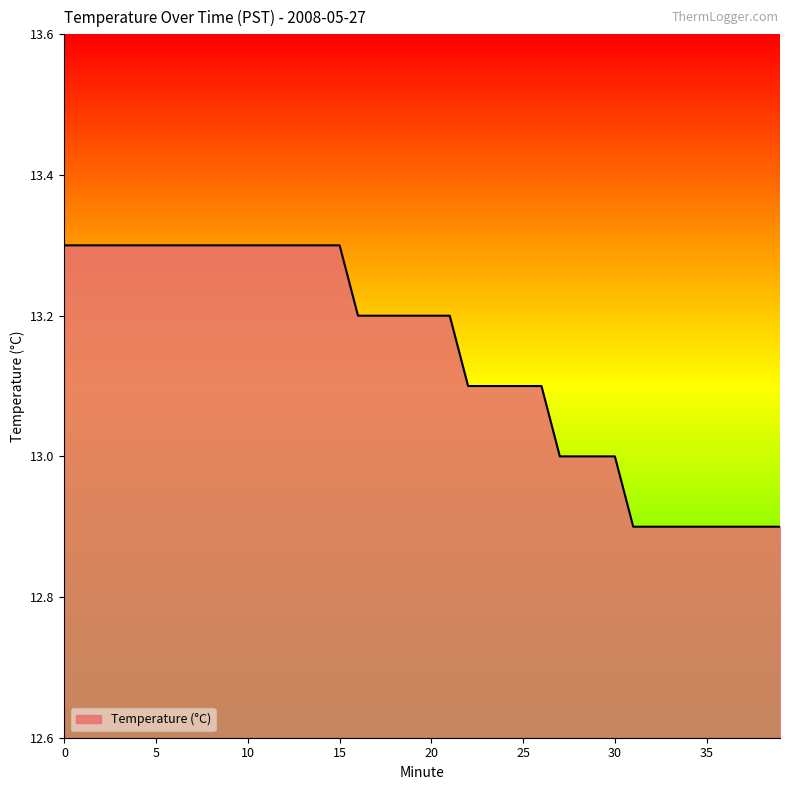

What is the smallest value displayed?

12.9